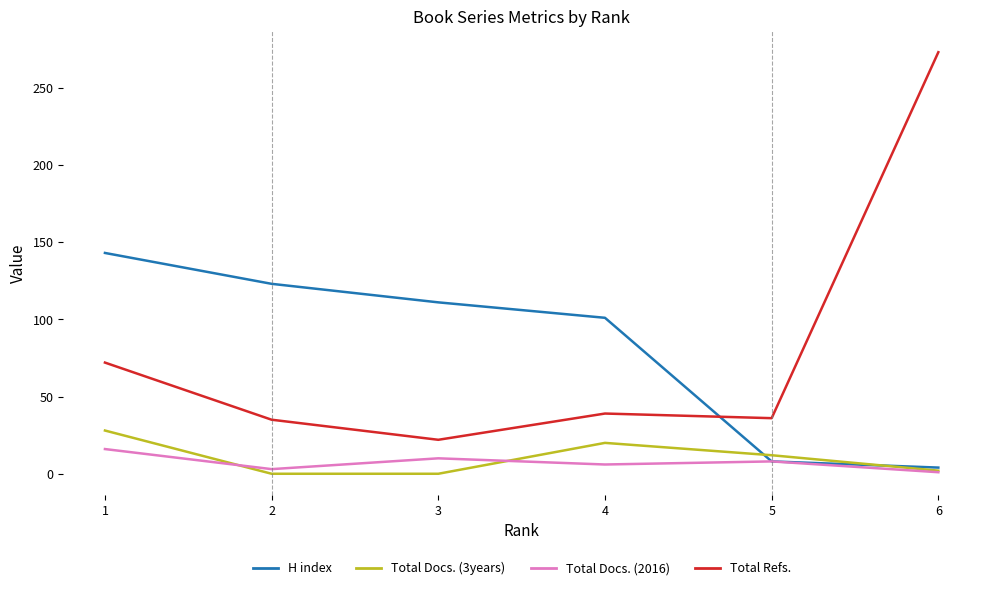

At which category does Total Docs. (3years) reach its first local peak?

4